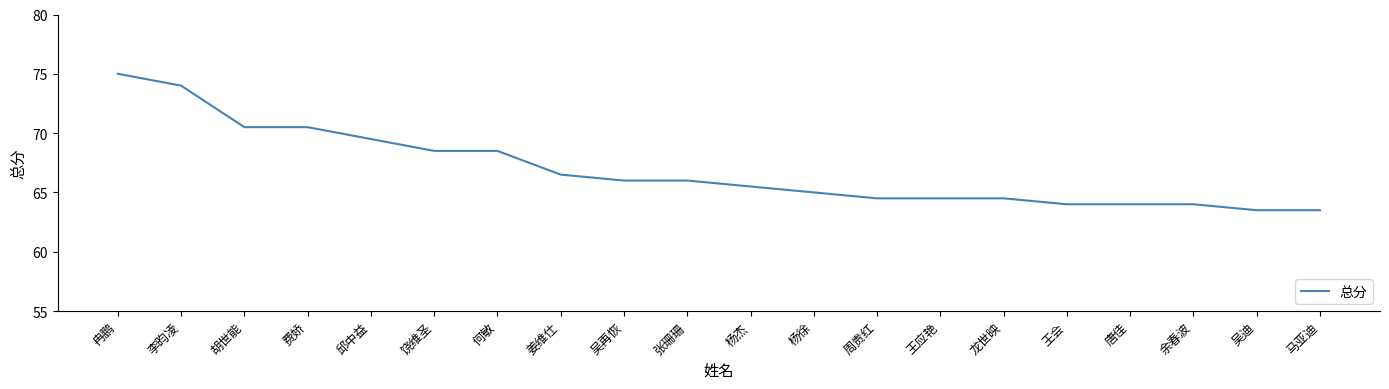

Which category has the highest value across all series?

冉鹏